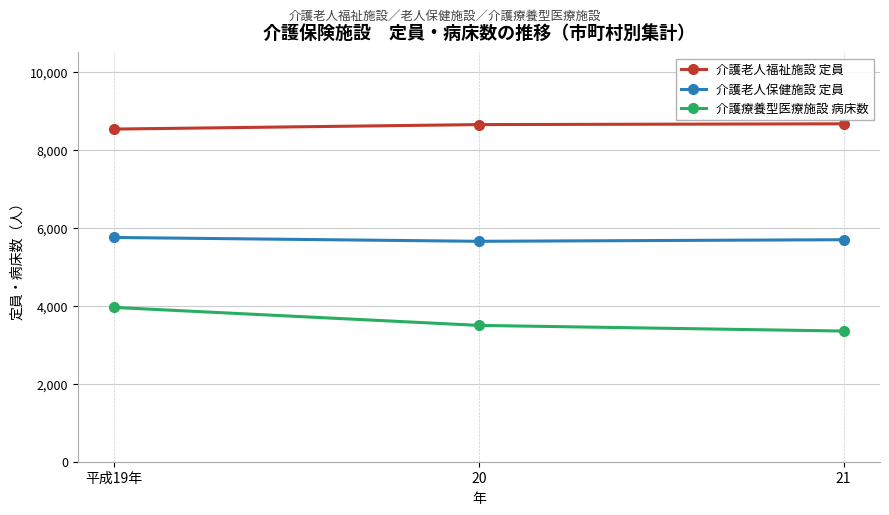

What is the approximate value of 介護療養型医療施設 病床数 at 平成19年?

3958